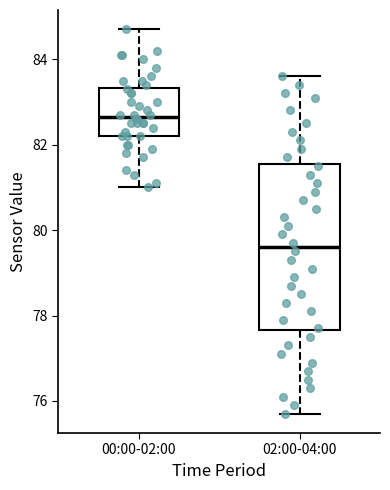

Where does the lower whisker of the box for 00:00-02:00 end on the y-axis? The values are not printed on the chart, so give them approximately, as read against the axis.

81.0